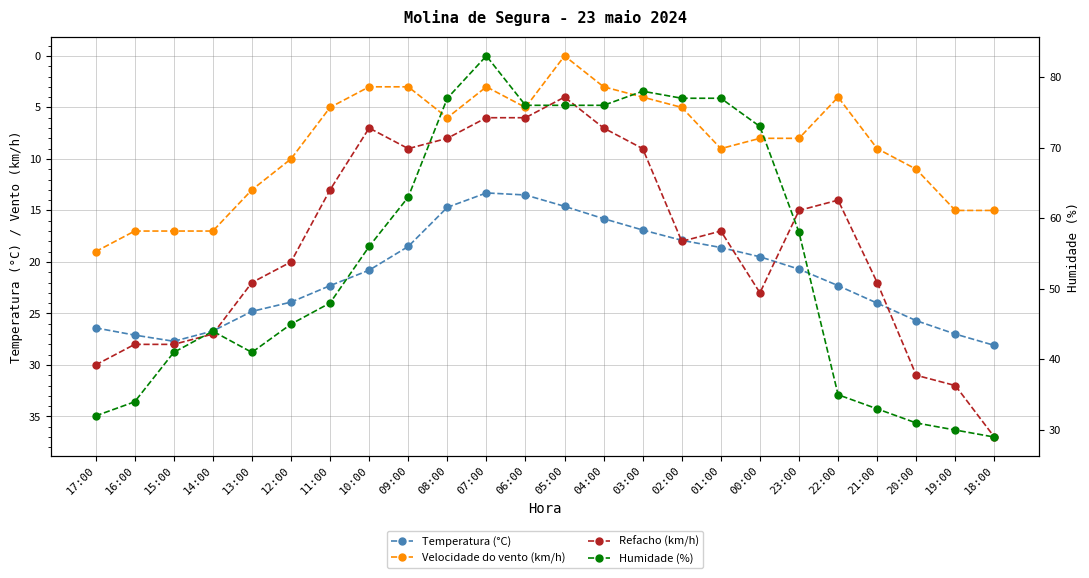

What is the label of the 13th point from the right?

06:00